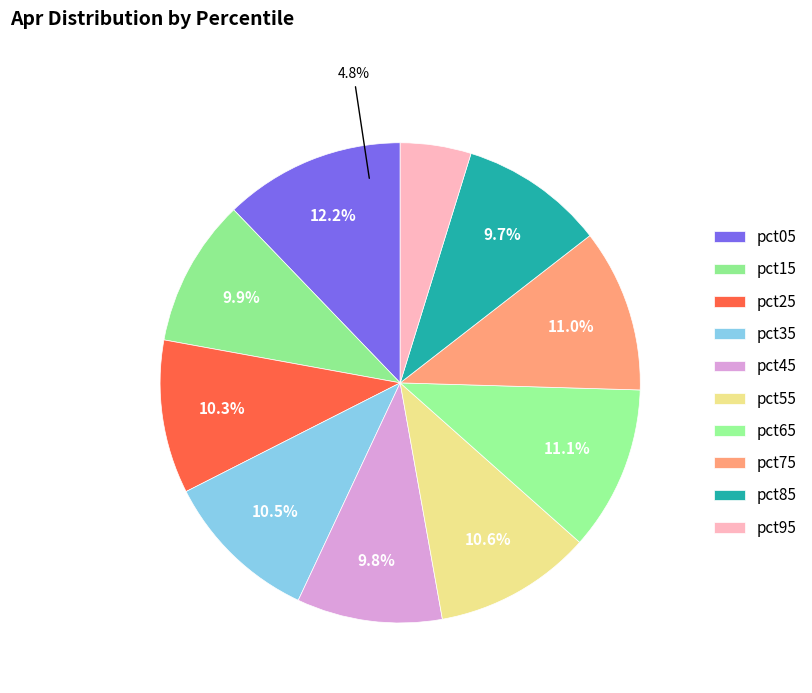

True or false: pct05 accounts for 12% of the total.

True